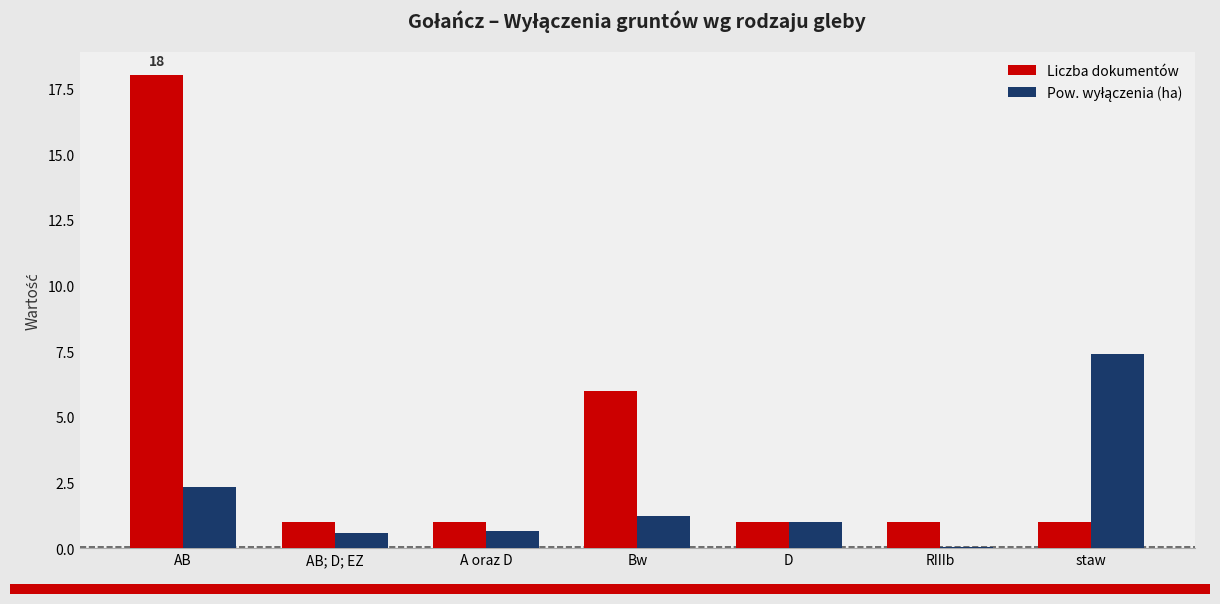

What is the sum of the Liczba dokumentów values at AB and staw?

19.0